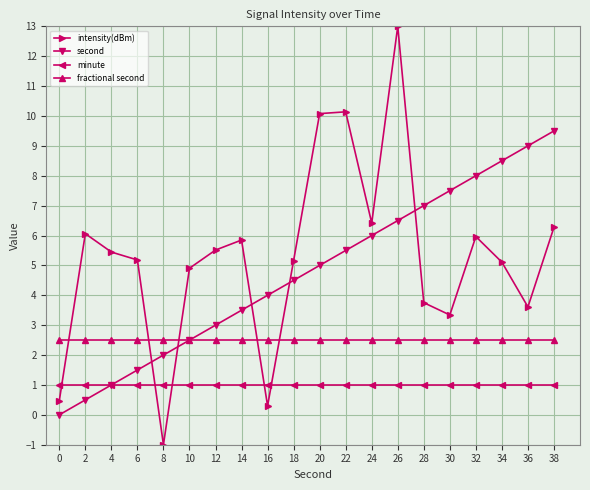

After their last crossing, which series has the higher values: fractional second or intensity(dBm)?

intensity(dBm)